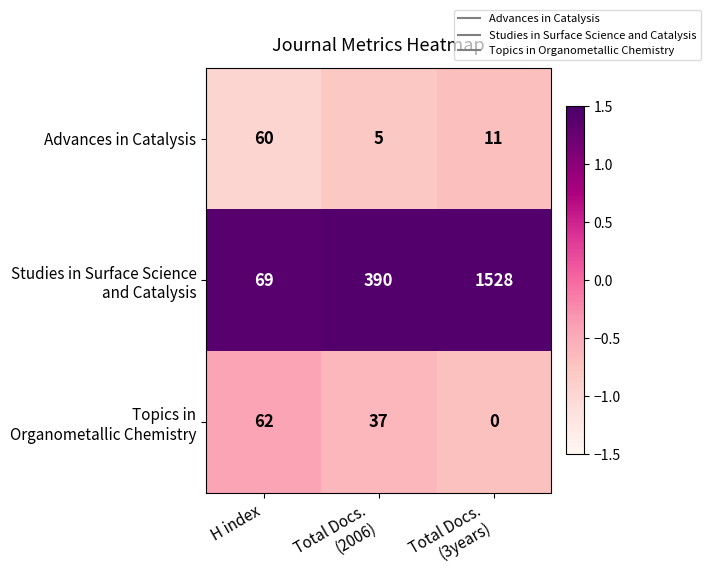

What is the spread (max minus min) of values at H index?

9